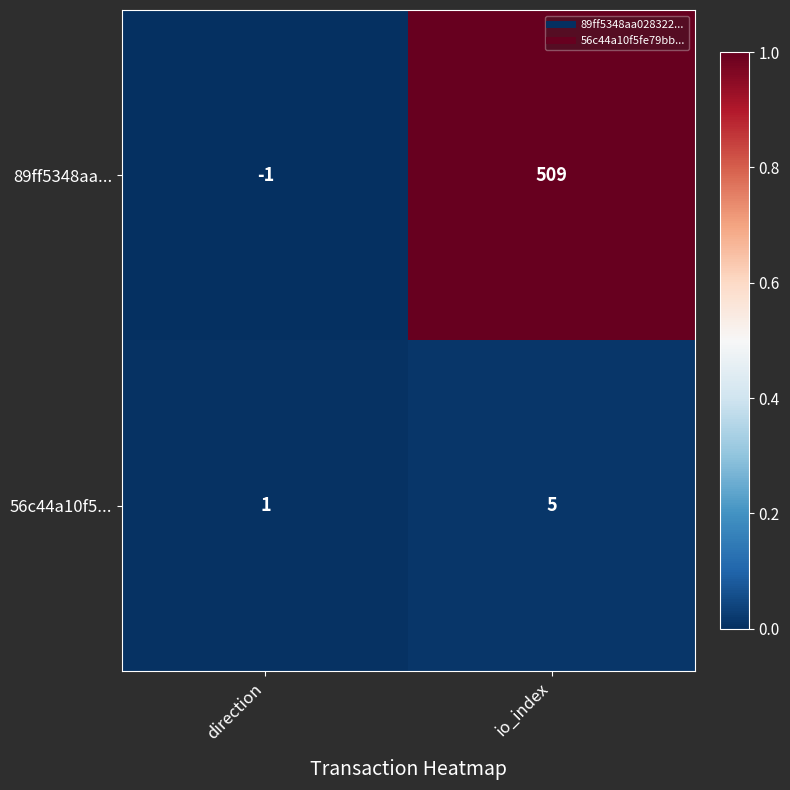

Which series has the largest range (max minus min)?

89ff5348aa...